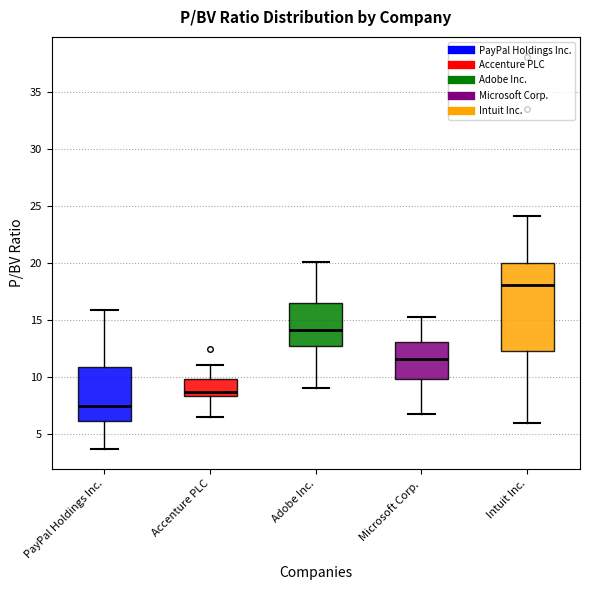

Which box's median line is the lowest?

PayPal Holdings Inc.